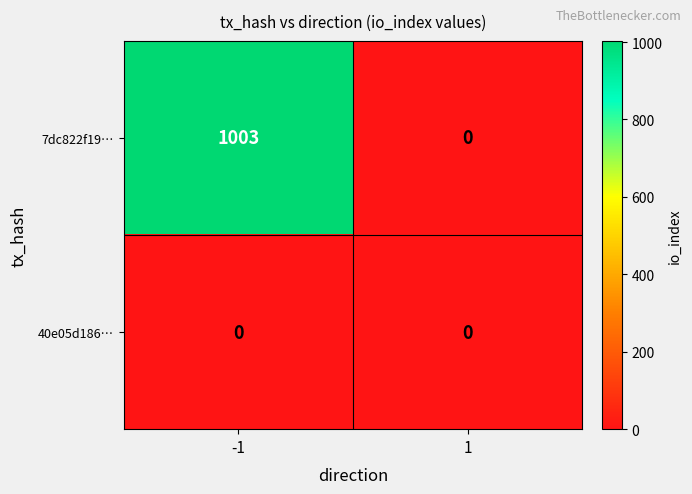

Between -1 and 1, which series saw the biggest shift?

7dc822f19…